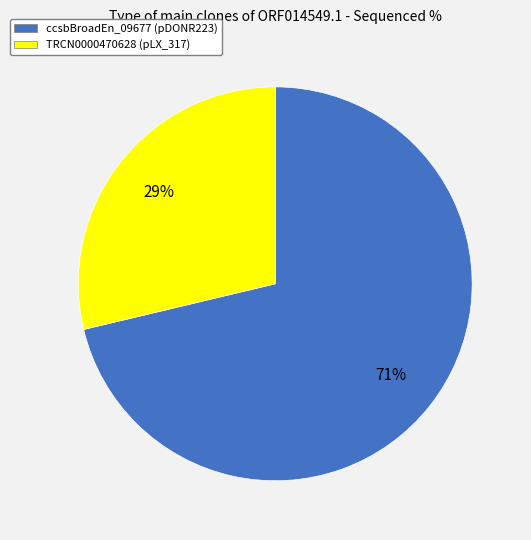

Is there a majority slice in this chart?

Yes